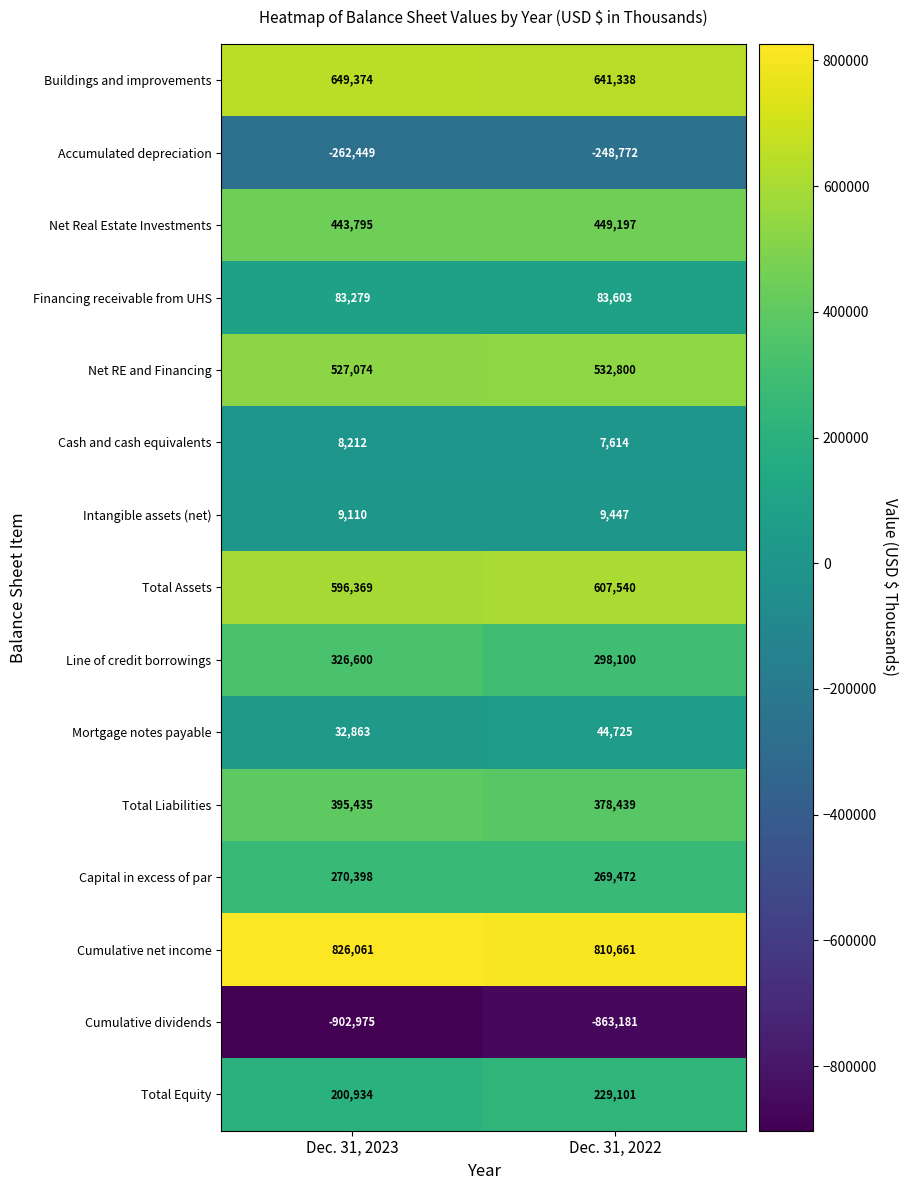

At which category does the chart reach its peak across all series?

Dec. 31, 2023